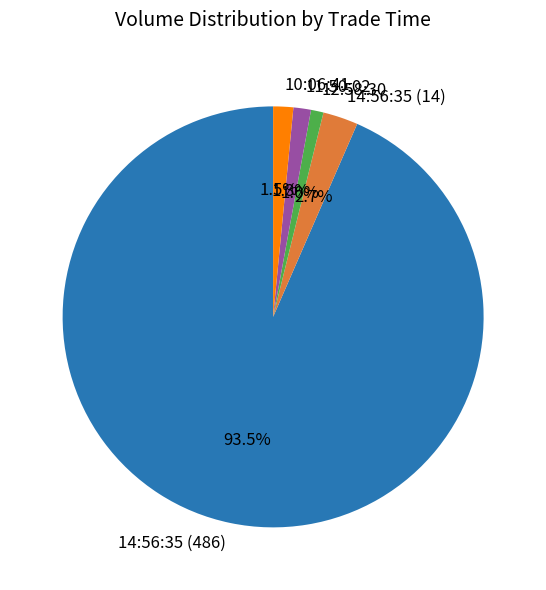

The 14:56:35 (14) slice represents 3% of the pie. True or false?

True